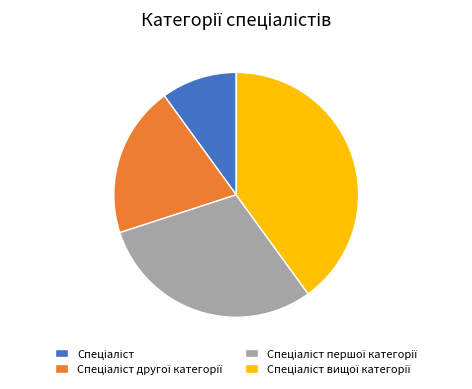

Is there any slice that represents more than half of the pie?

No